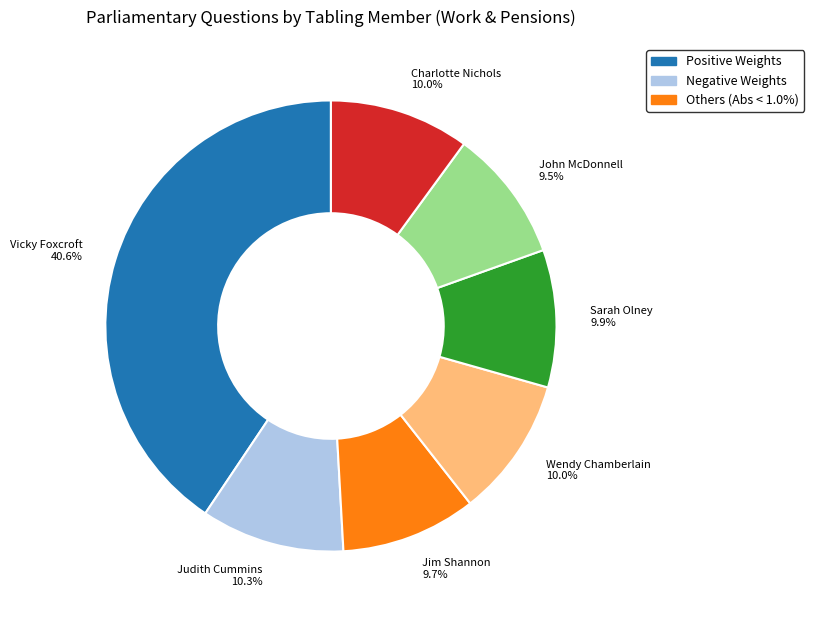

What percentage is NOT represented by Judith Cummins?

89.7%